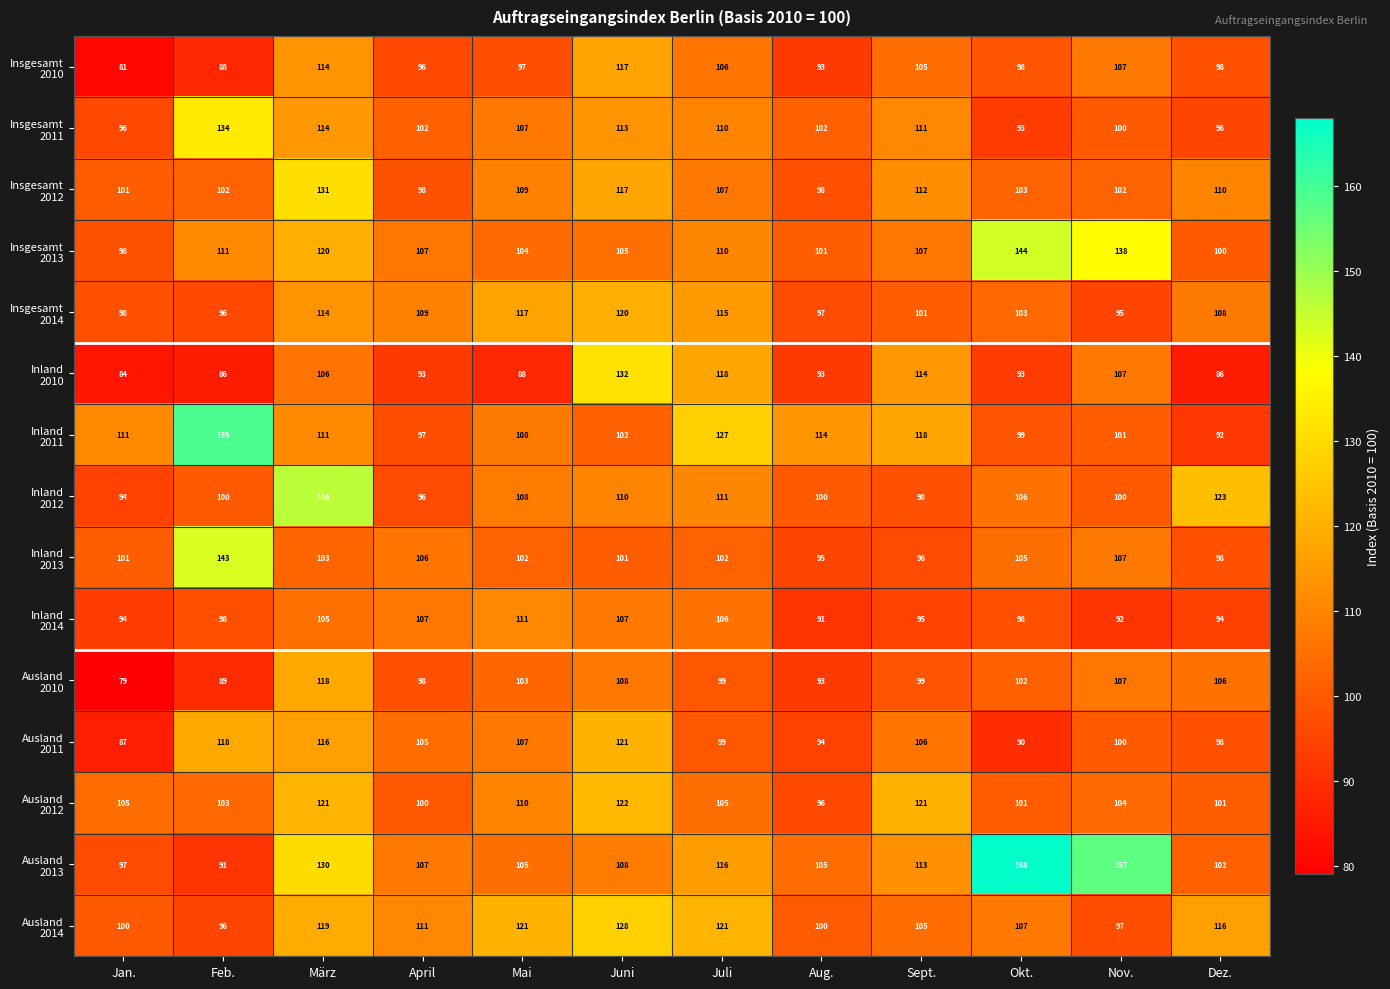

How many categories are shown in the chart?

12